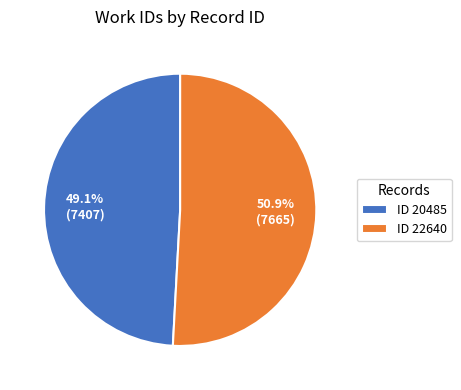

To the nearest percent, what is the difference between the largest and smallest slice percentages?

2%